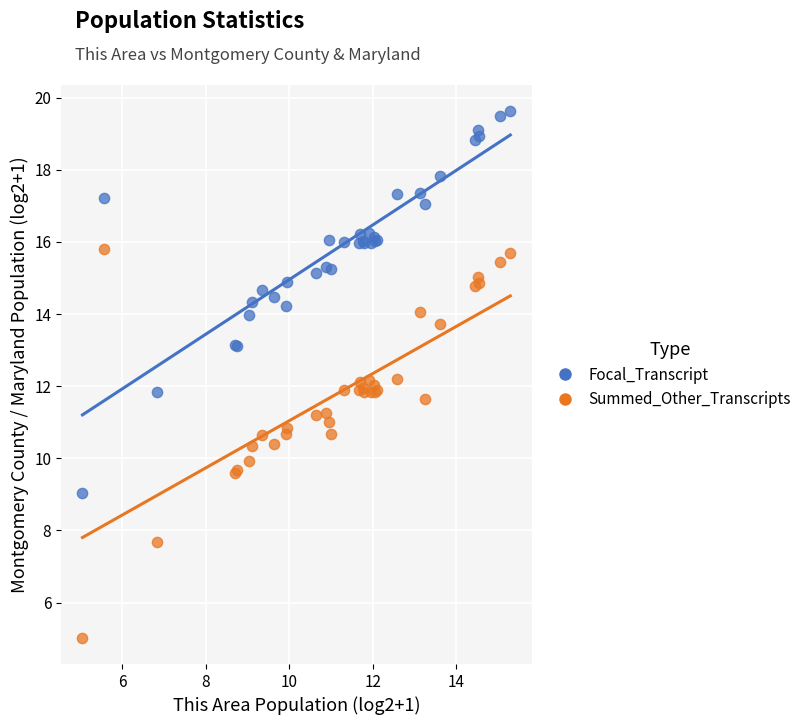

Which series contains the highest Y value?

Focal_Transcript